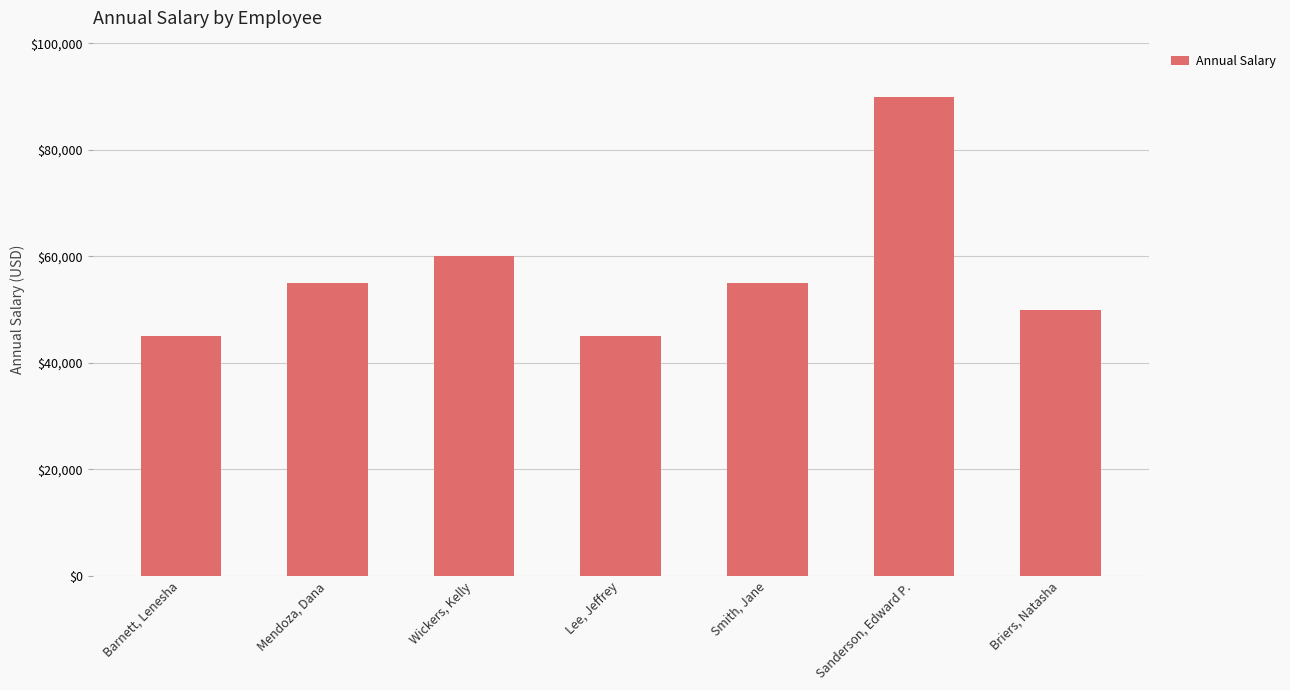

What is the sum of the values at Briers, Natasha and Wickers, Kelly?

110000